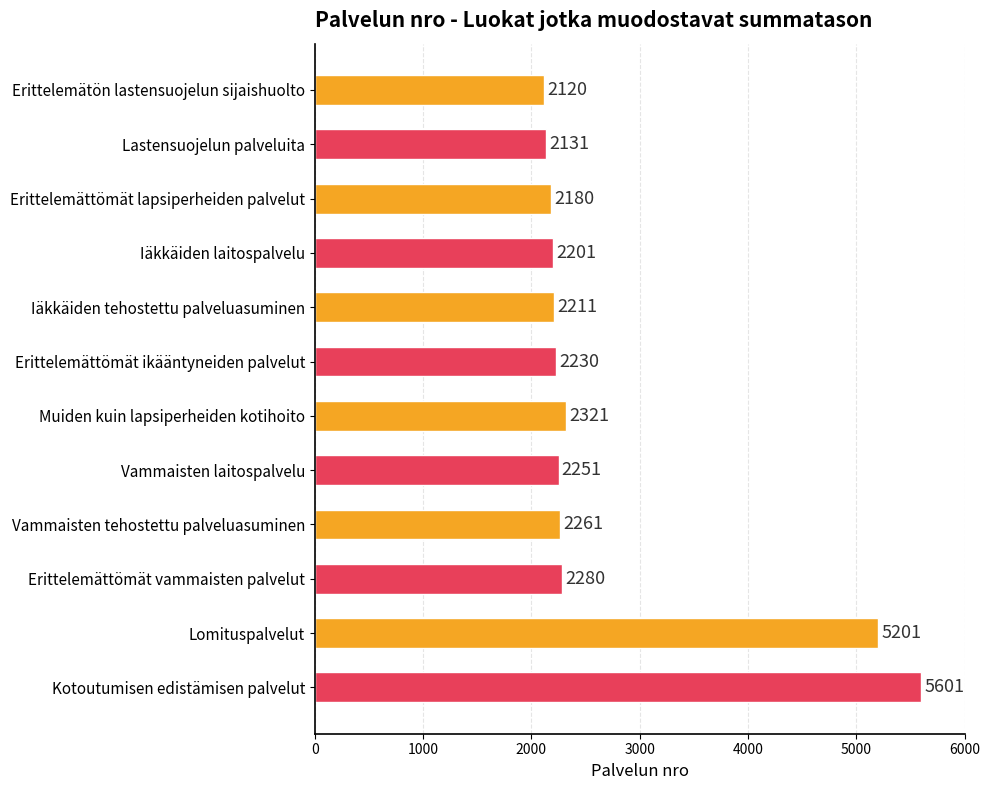

True or false: the data shows 2321 at Muiden kuin lapsiperheiden kotihoito.

True